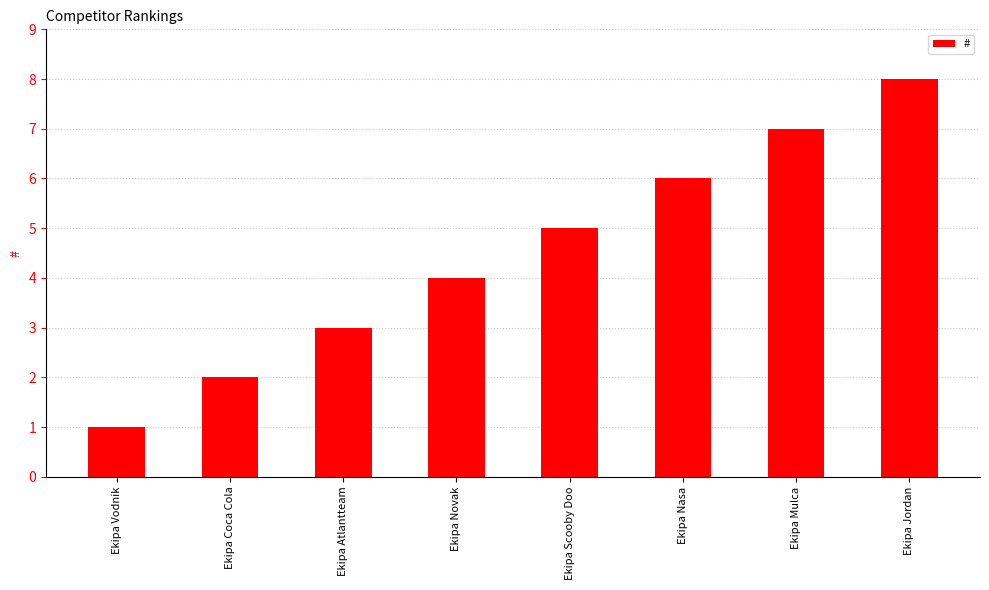

Read the value at Ekipa Nasa.

6